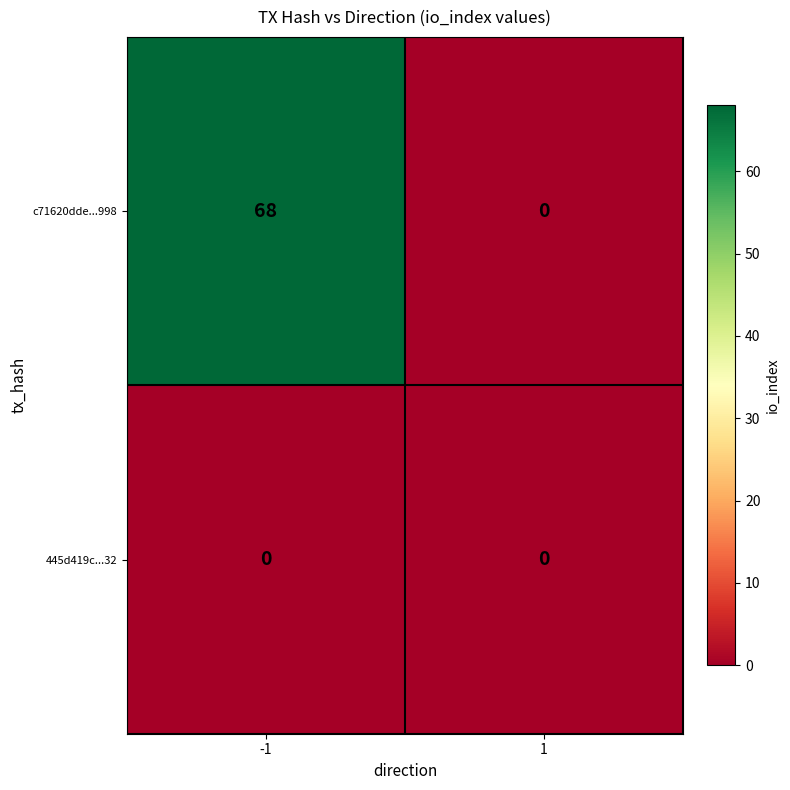

Reading left to right, what are all the values shown in this chart?

c71620dde...998: -1=68	1=0
445d419c...32: -1=0	1=0